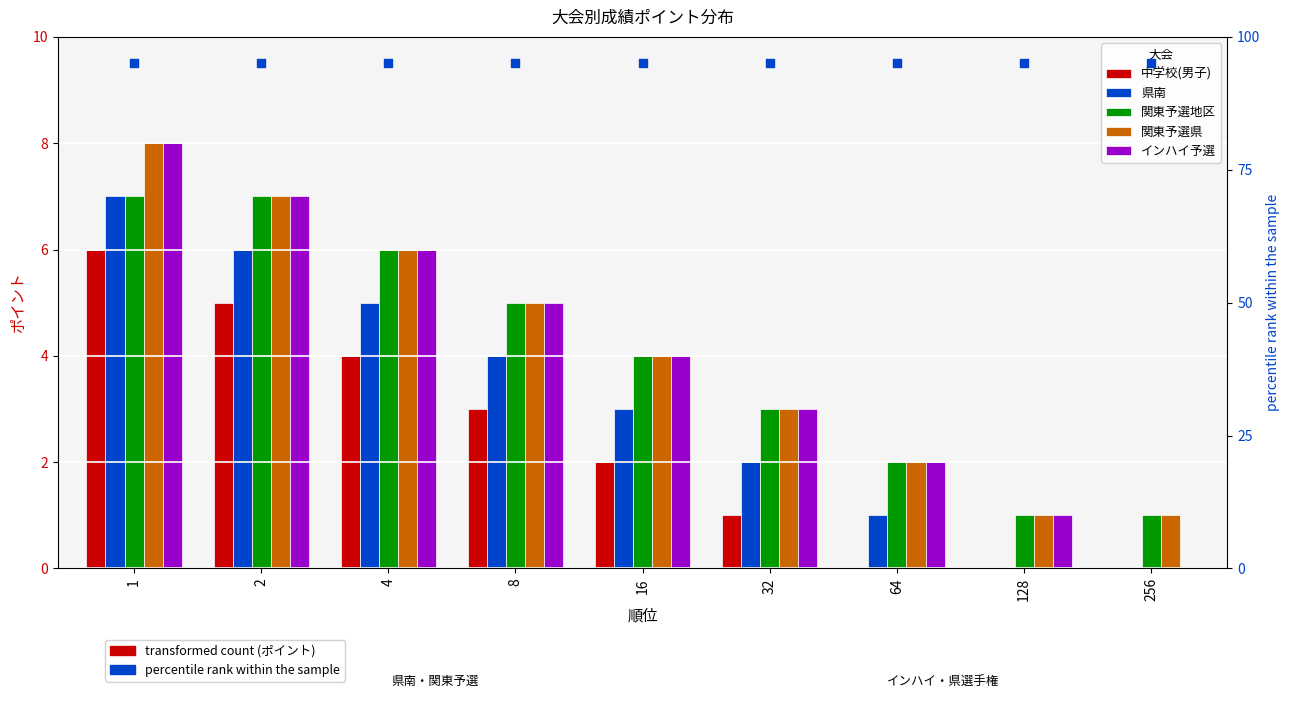

Which series contains the lowest Y value?

中学校(男子)